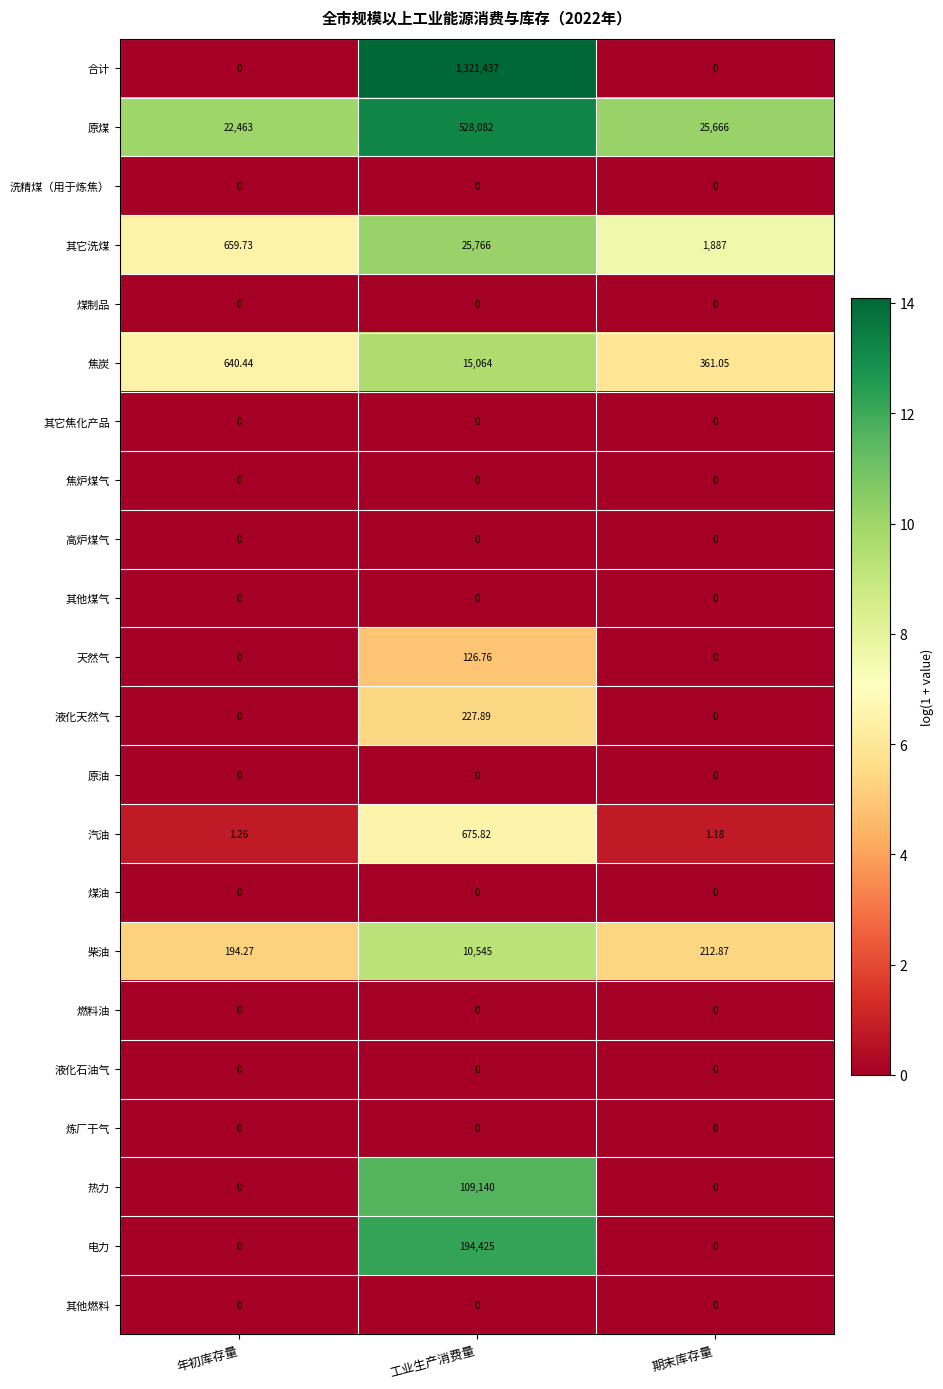

What is the total value across all series at 工业生产消费量?

2205489.5